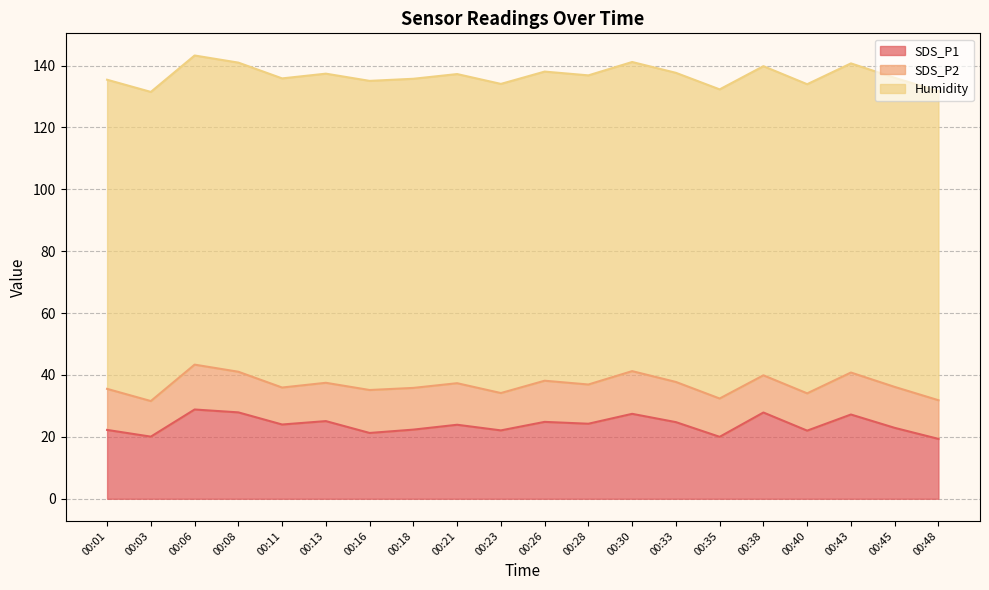

Count the number of categories in the chart.

20